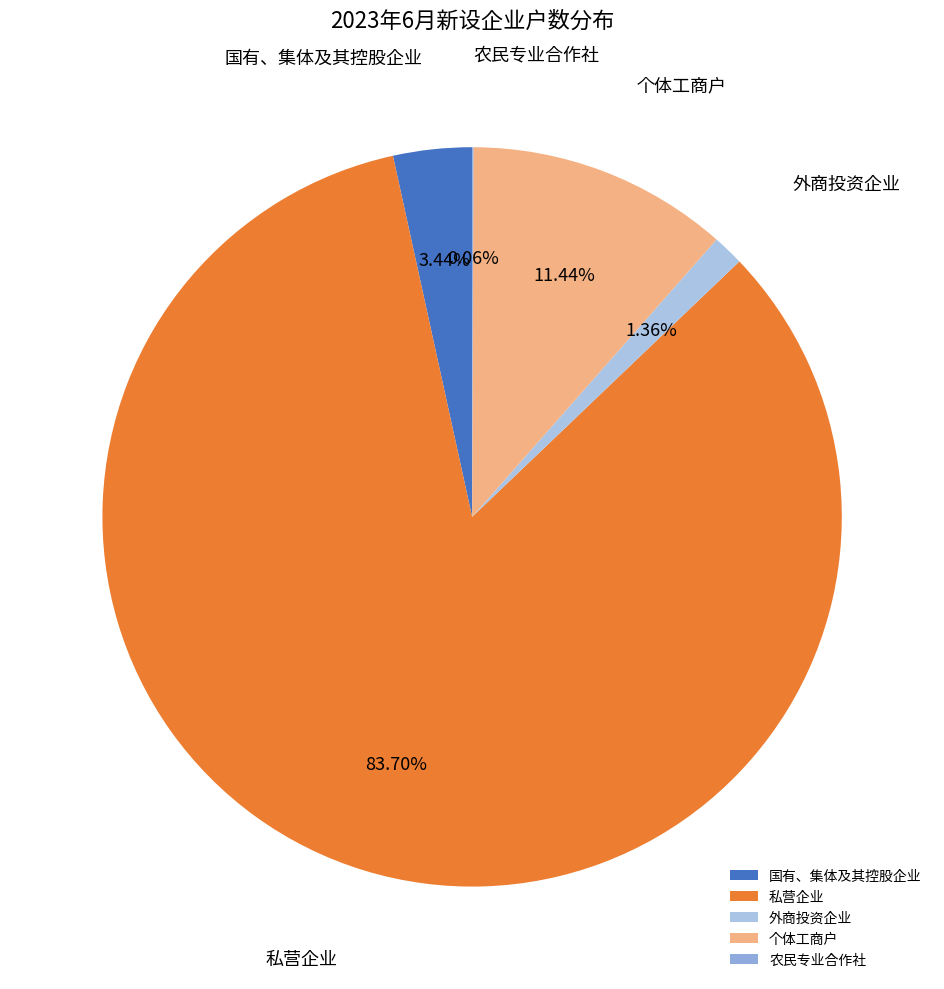

Which category accounts for the majority?

私营企业